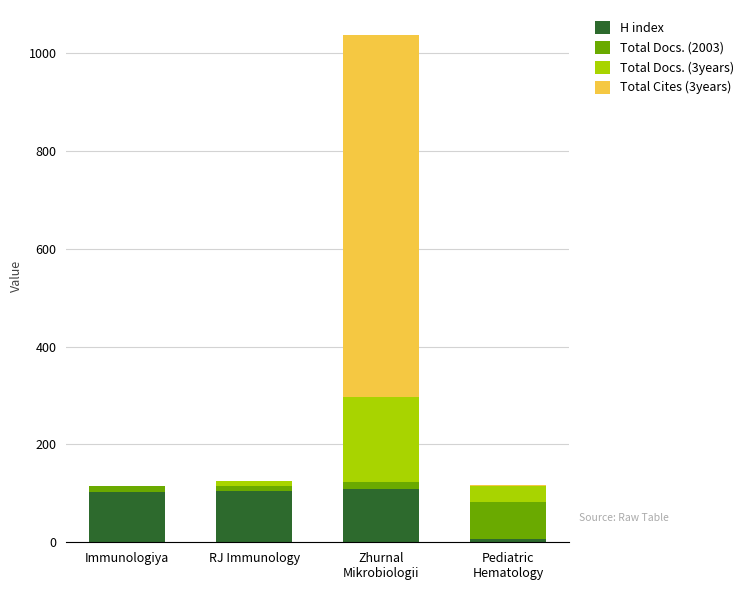

What is the sum of all H index values?

322